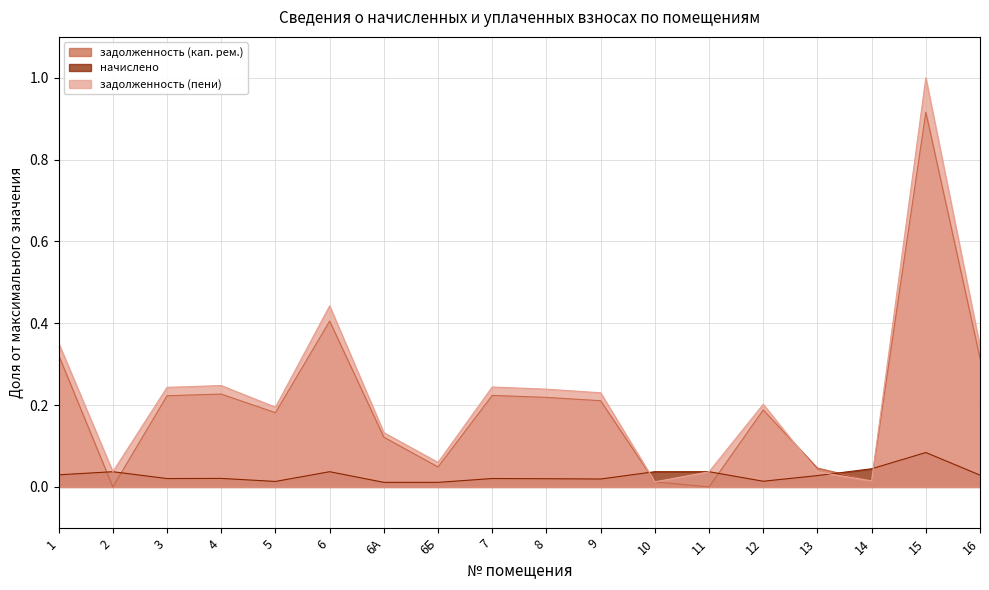

List the labels in order of задолженность (кап. рем.) value, smallest first.

2, 11, 10, 14, 13, 6Б, 6А, 5, 12, 9, 8, 3, 7, 4, 16, 1, 6, 15